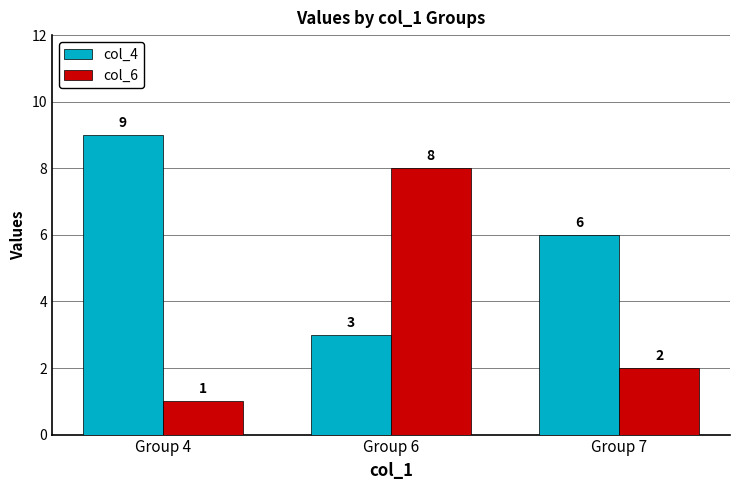

Rank the series by their maximum value, from lowest to highest.

col_6, col_4